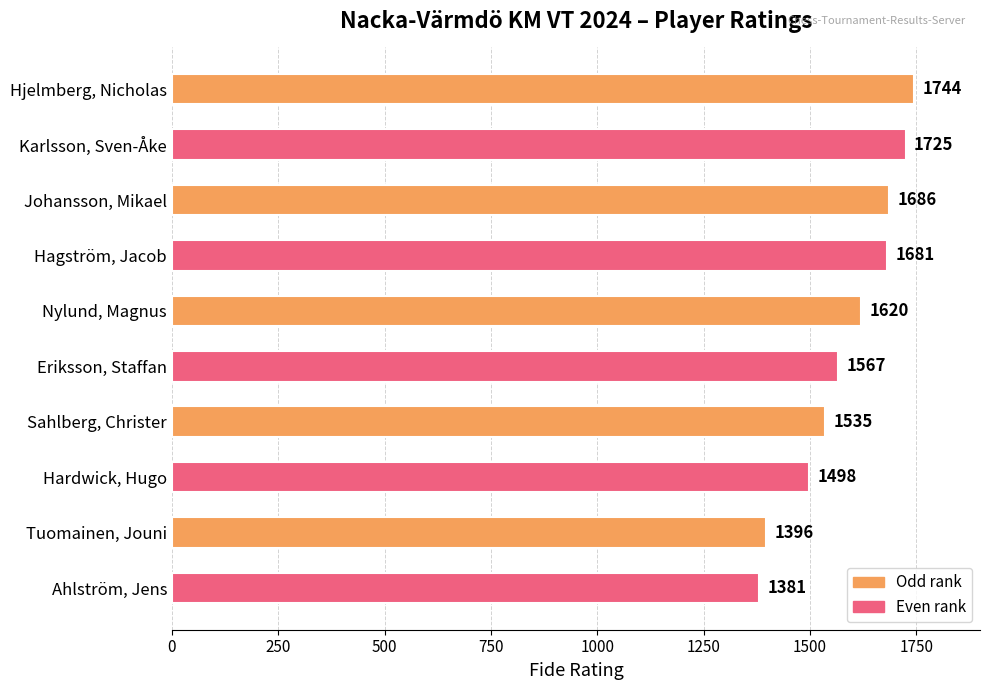

How many bars are there in total?

10